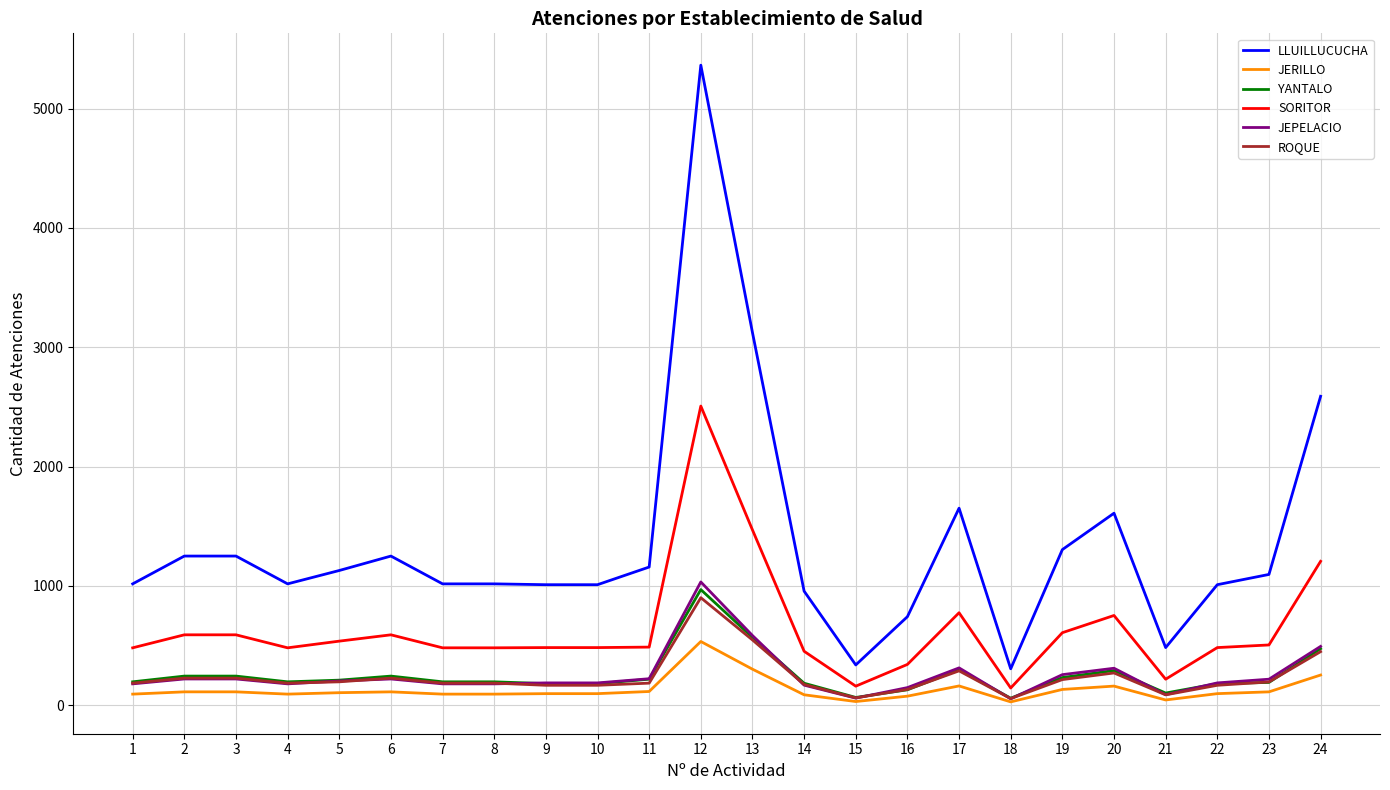

True or false: ROQUE and LLUILLUCUCHA cross at least once.

False